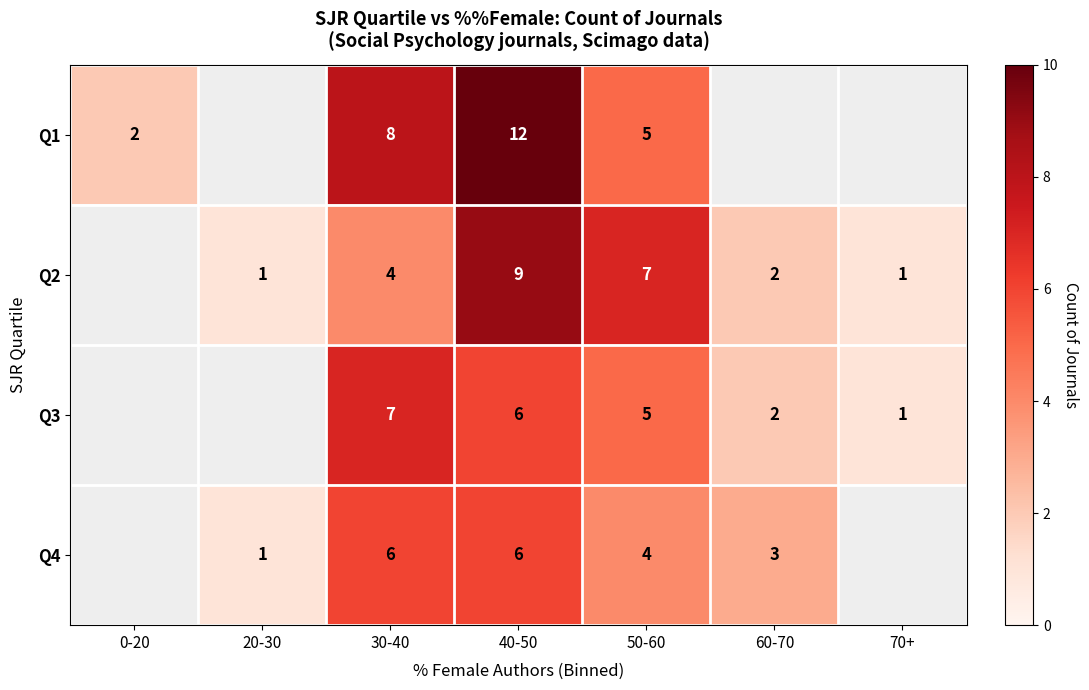

How many series are shown in this chart?

4